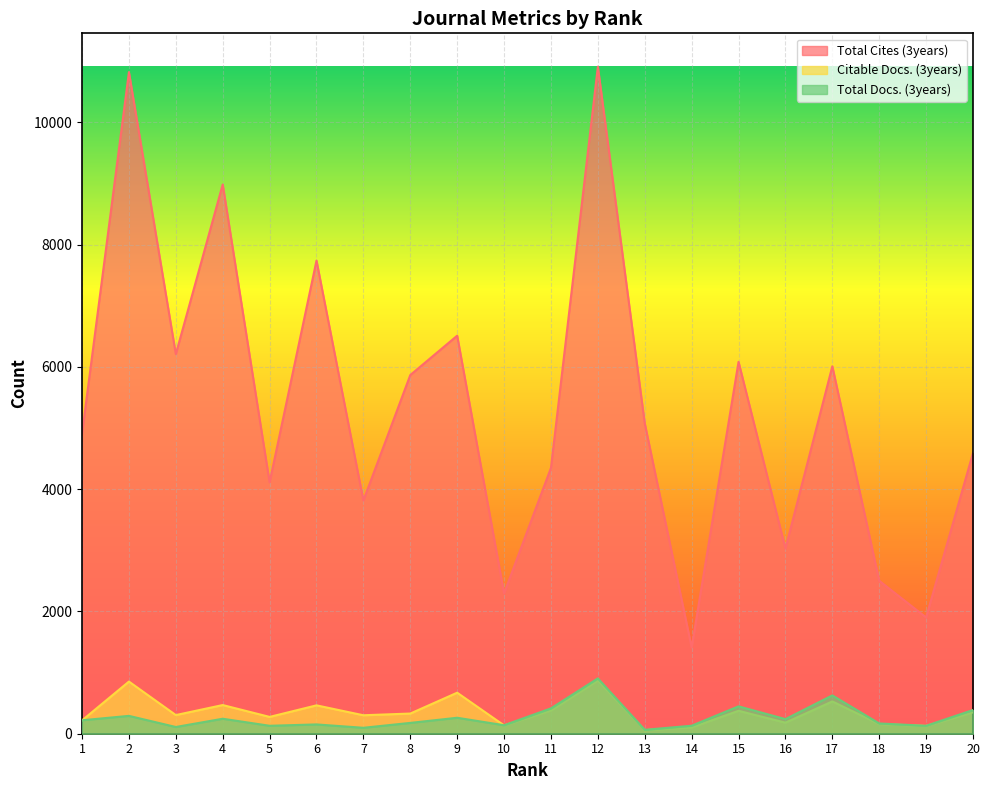

How many interior local valleys does the Citable Docs. (3years) series have?

7